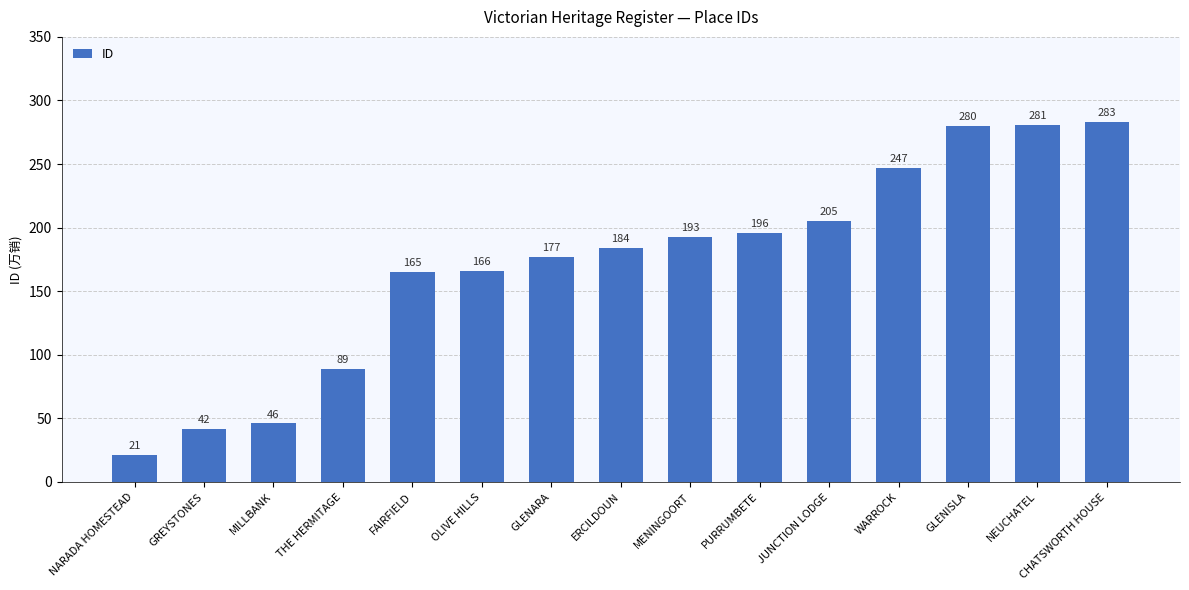

The value at GLENISLA is 280. True or false?

True